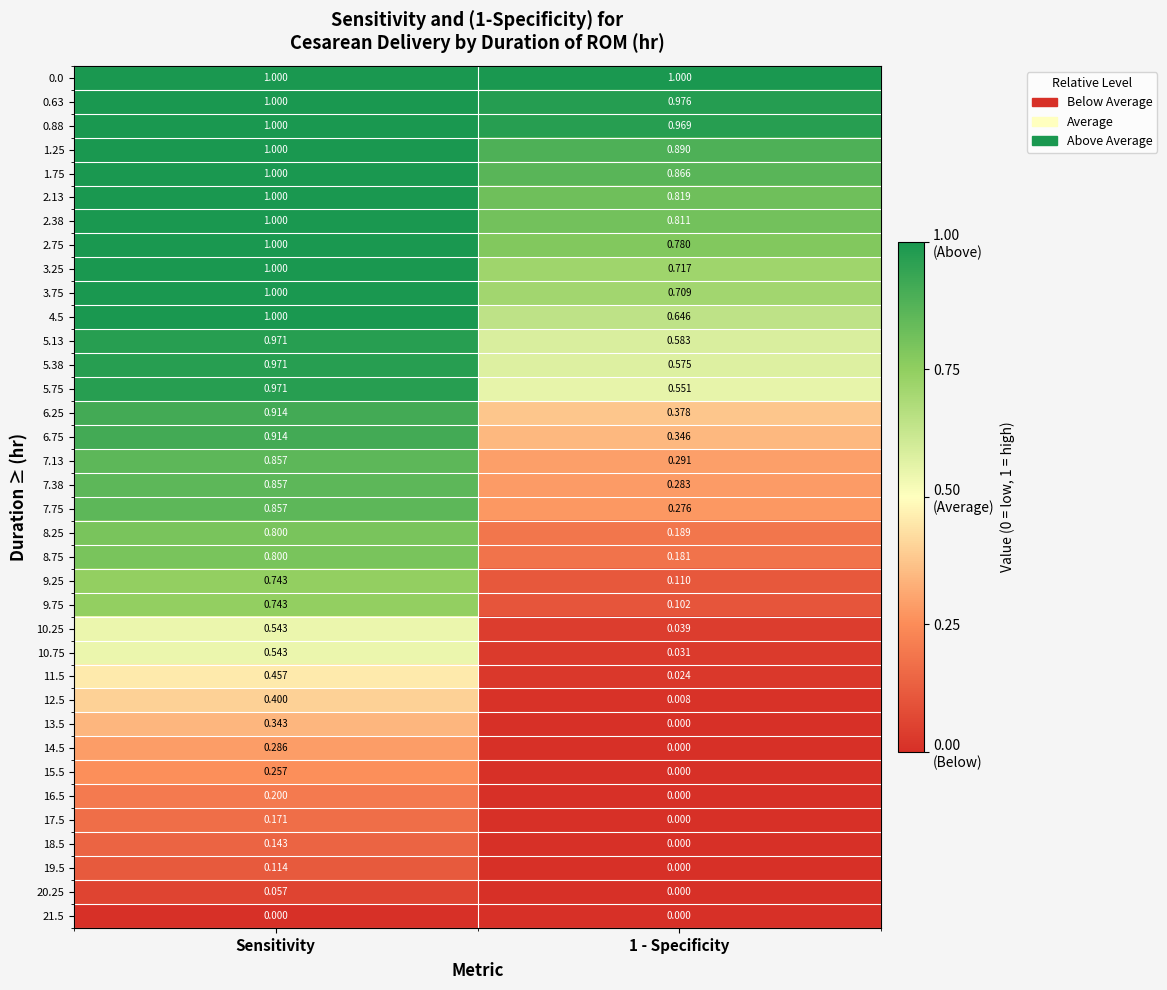

Is the value of 14.5 at 1 - Specificity greater than the value of 3.75 at Sensitivity?

No